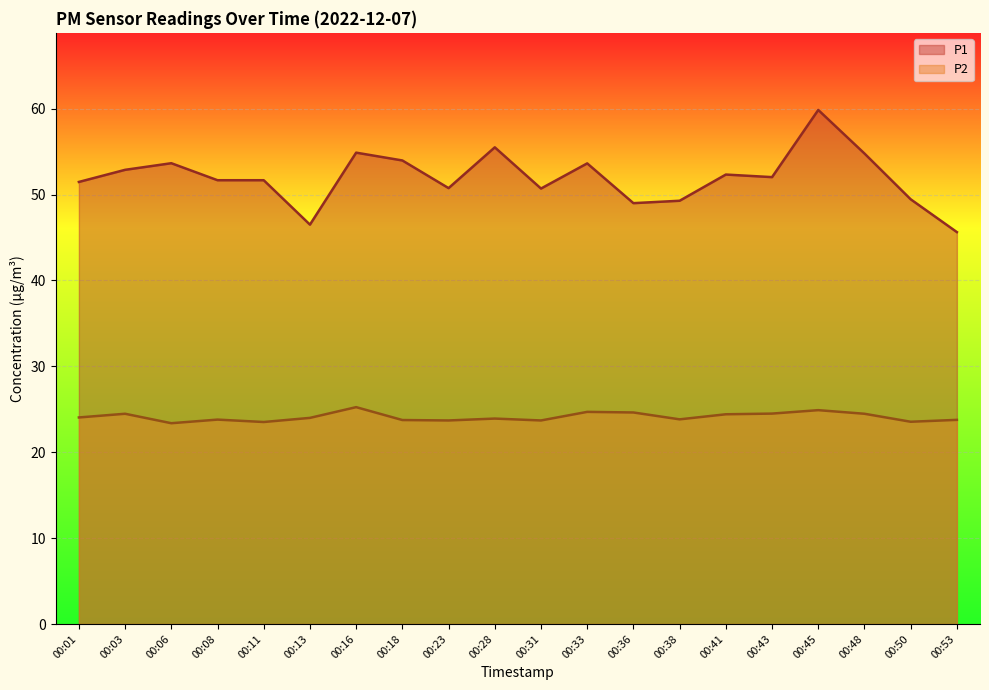

What is the difference between the P1 values at 00:16 and 00:18?

0.9